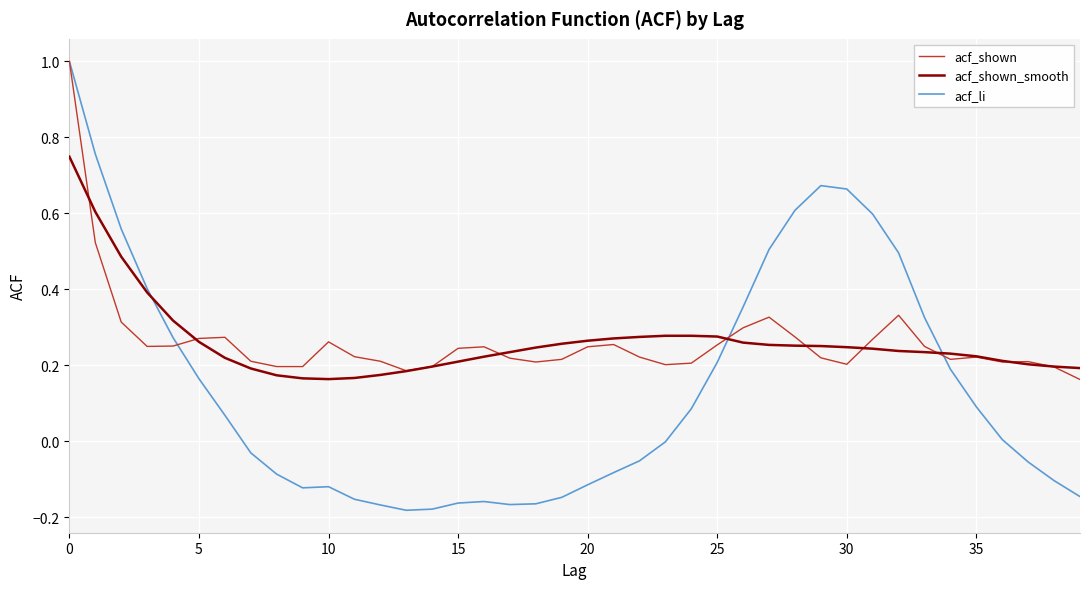

Is this an area chart (filled region under the line)?

No